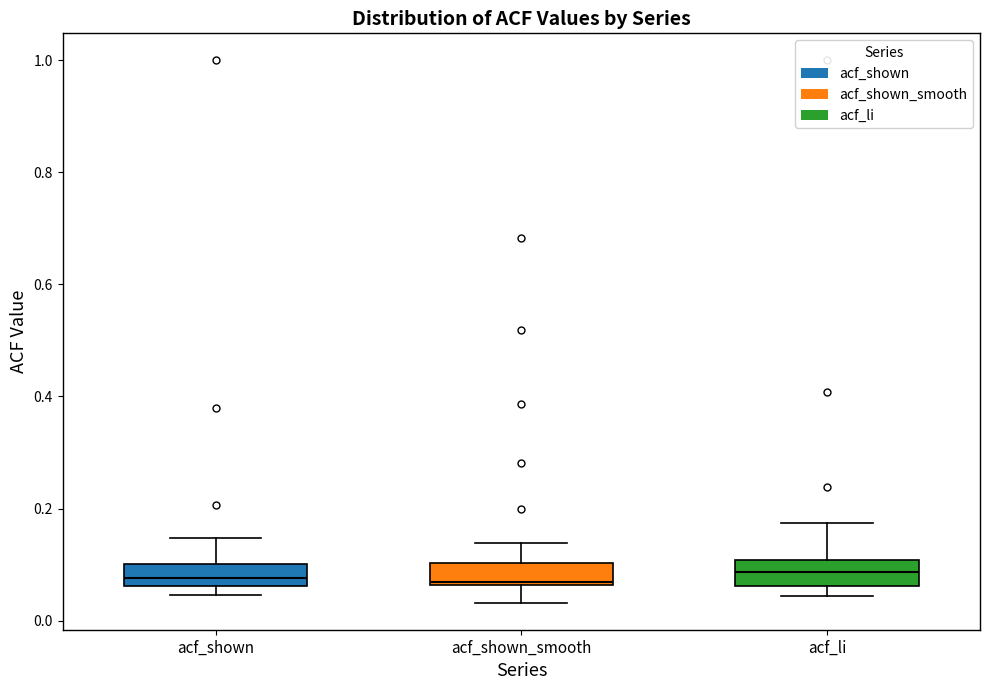

Reading left to right, transcribe this box plot: for each box, give where its median line is, the range the box spans, and where its two whiskers end, as read against the y-axis. The values are not printed on the chart, so give them approximately, as read against the axis.

acf_shown: median 0.08, box 0.06 to 0.10, whiskers 0.04 to 0.14
acf_shown_smooth: median 0.06 (just above the box's lower edge), box 0.06 to 0.10, whiskers 0.04 to 0.14
acf_li: median 0.08, box 0.06 to 0.10, whiskers 0.04 to 0.18